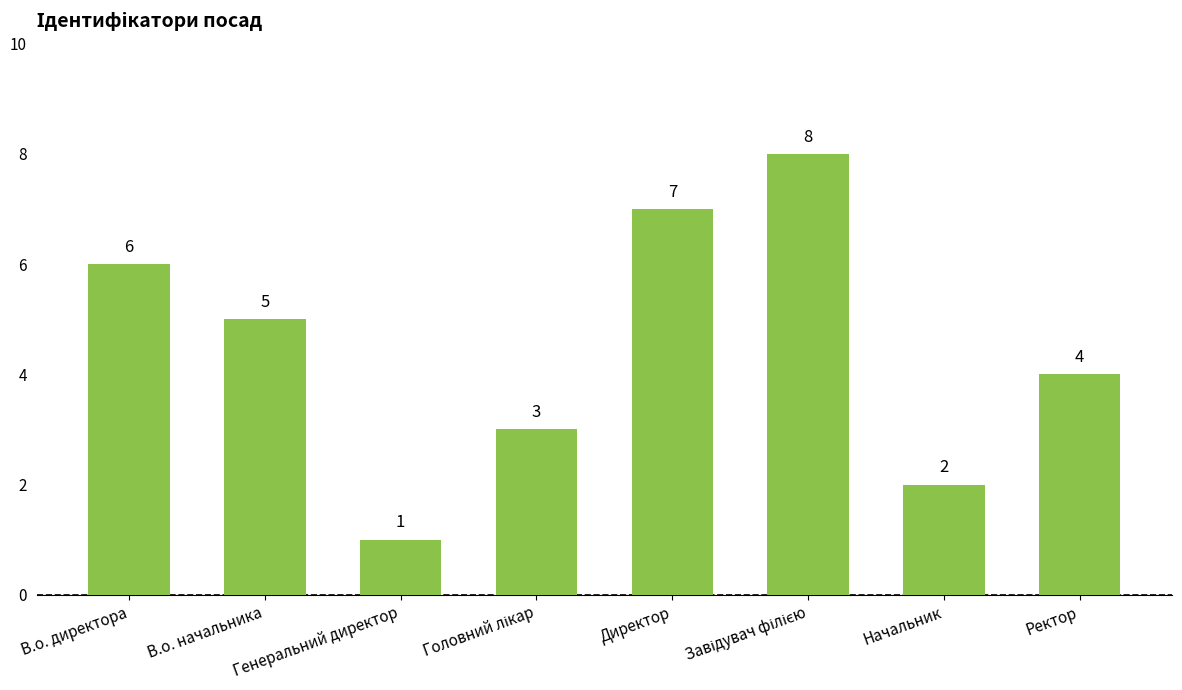

What is the value of the 5th bar from the left?

7